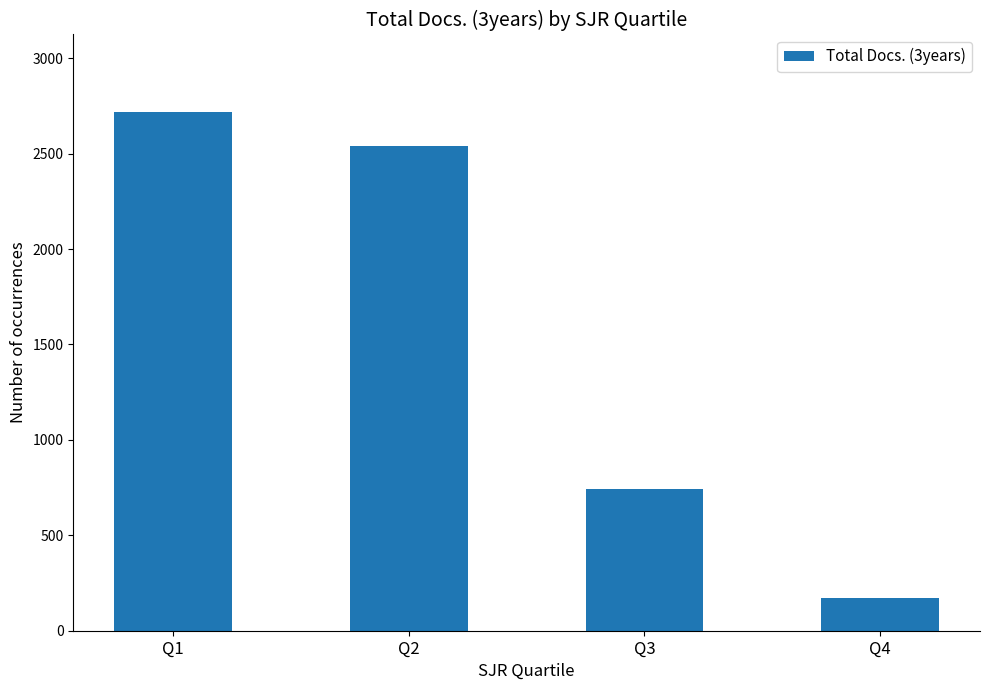

What is the difference between the values at Q1 and Q2?

175